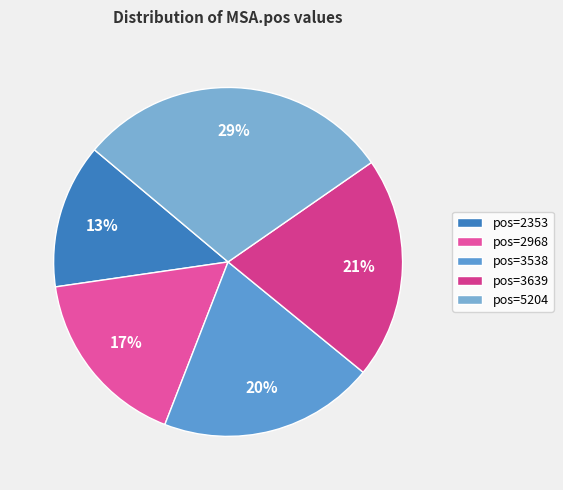

How many segments does this pie chart have?

5